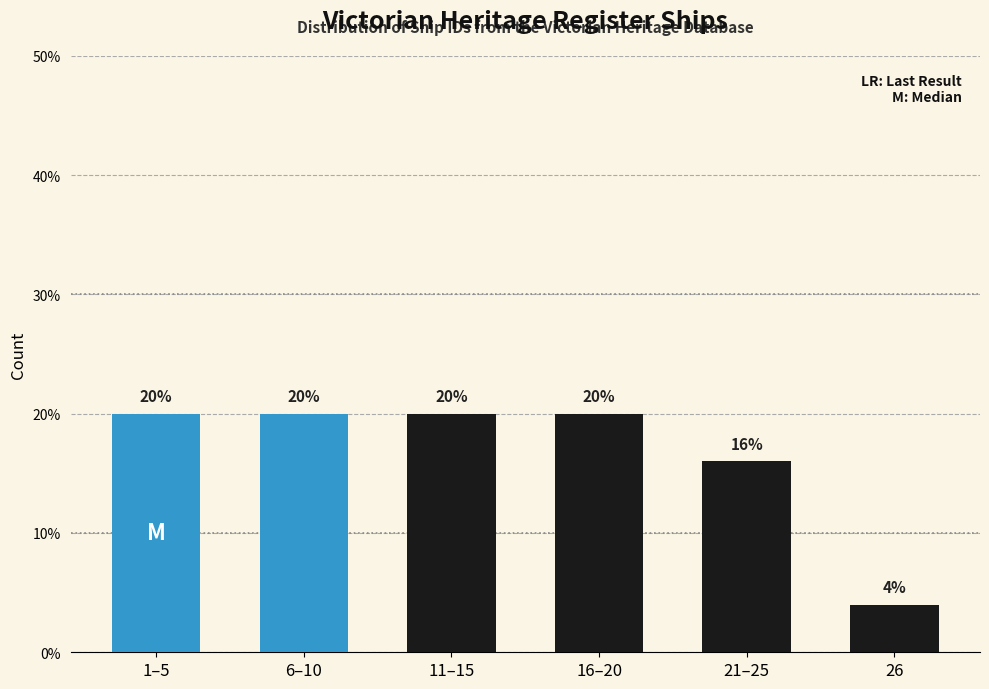

Reading left to right, transcribe all the data shown in this chart.

20	20	20	20	16	4